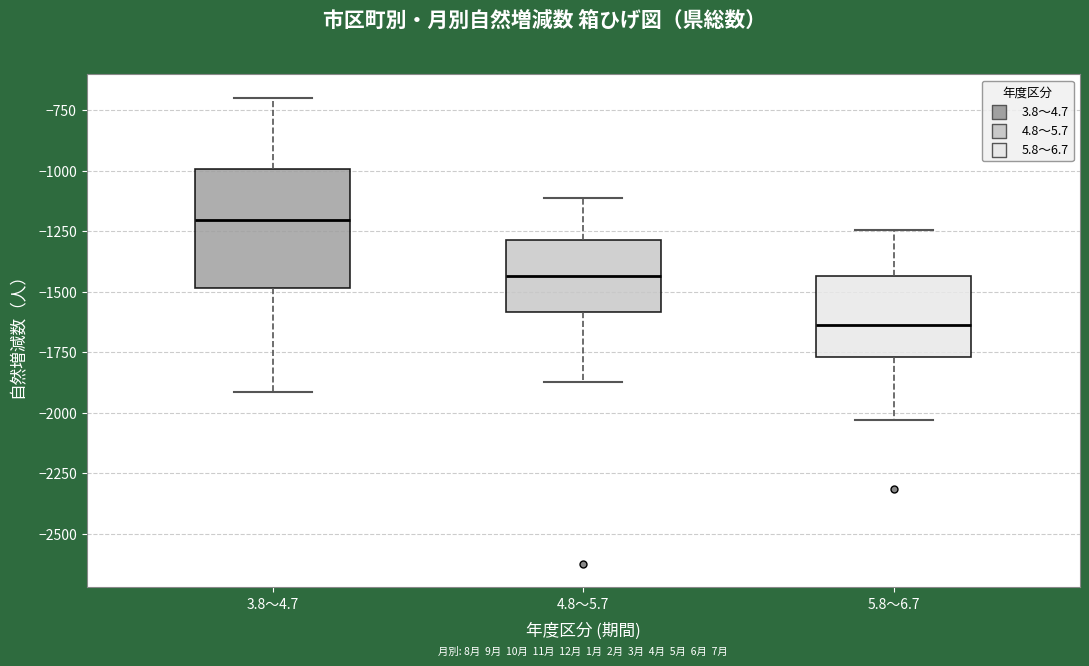

Reading left to right, transcribe this box plot: for each box, give where its median line is, the range the box spans, and where its two whiskers end, as read against the y-axis. The values are not printed on the chart, so give them approximately, as read against the axis.

3.8～4.7: median -1200, box -1500 to -1000, whiskers -1900 to -700
4.8～5.7: median -1450, box -1600 to -1300, whiskers -1850 to -1100
5.8～6.7: median -1650, box -1750 to -1450, whiskers -2050 to -1250